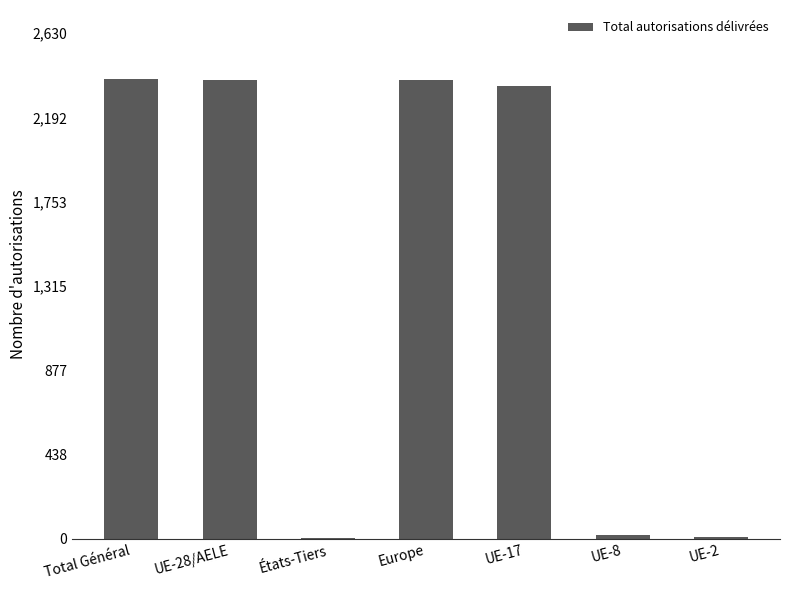

True or false: the data shows 2386 at Europe.

True